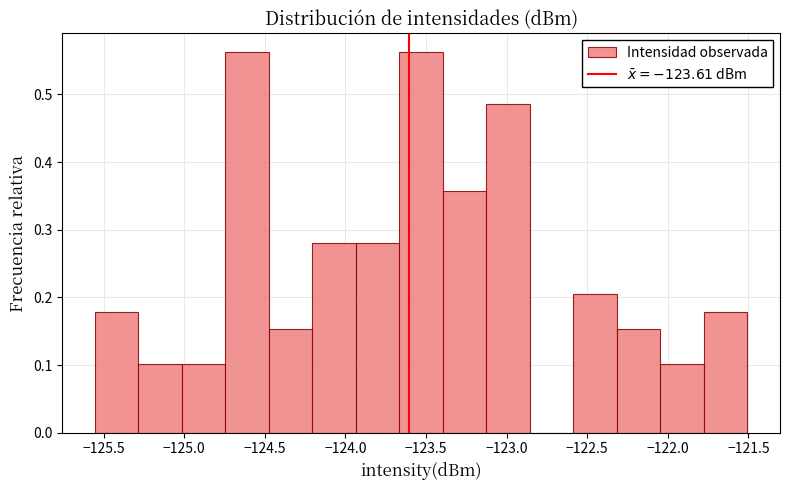

What is the height of the bar covering -123.15 to -122.85 on the x-axis? Neither the bar edges nor the heights are printed on the chart, so give them approximately, as read against the axes.

0.49